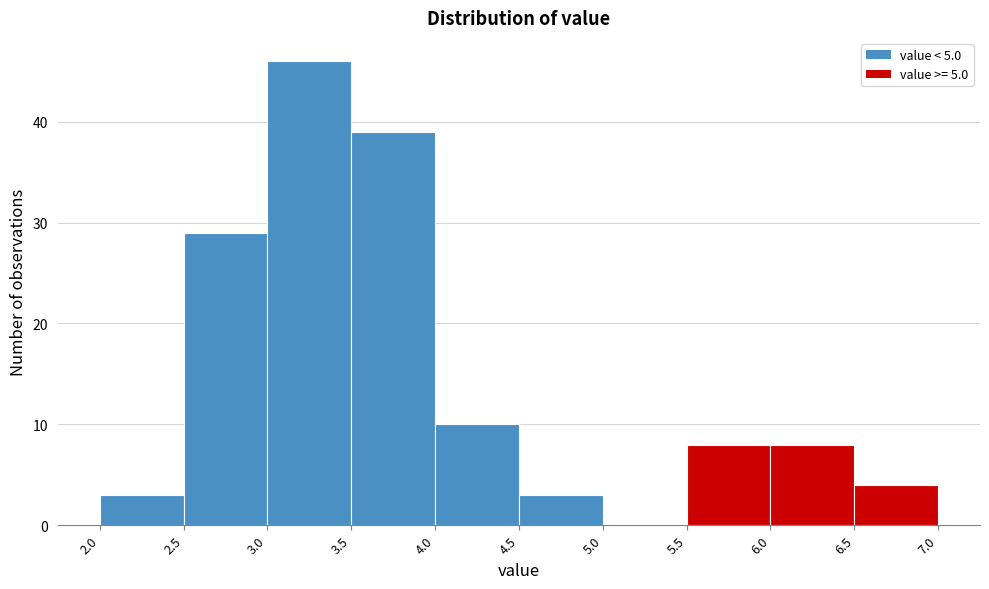

What is the height of the bar covering 6.5 to 7.0 on the x-axis? The values are not printed on the chart, so give them approximately, as read against the axis.

4